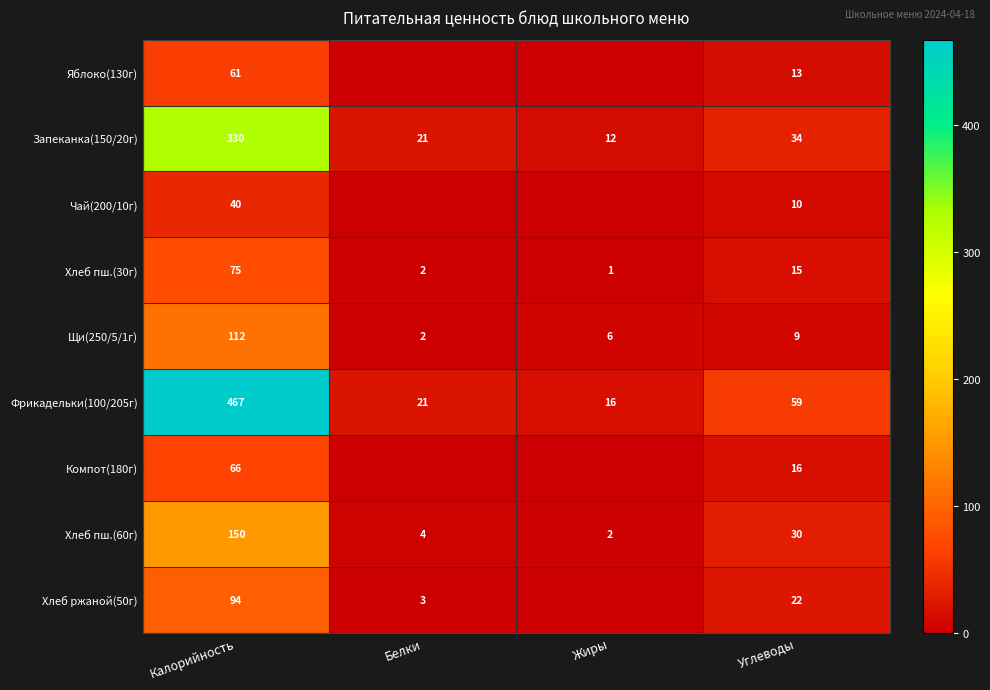

At which category is the sum across all series the highest?

Калорийность